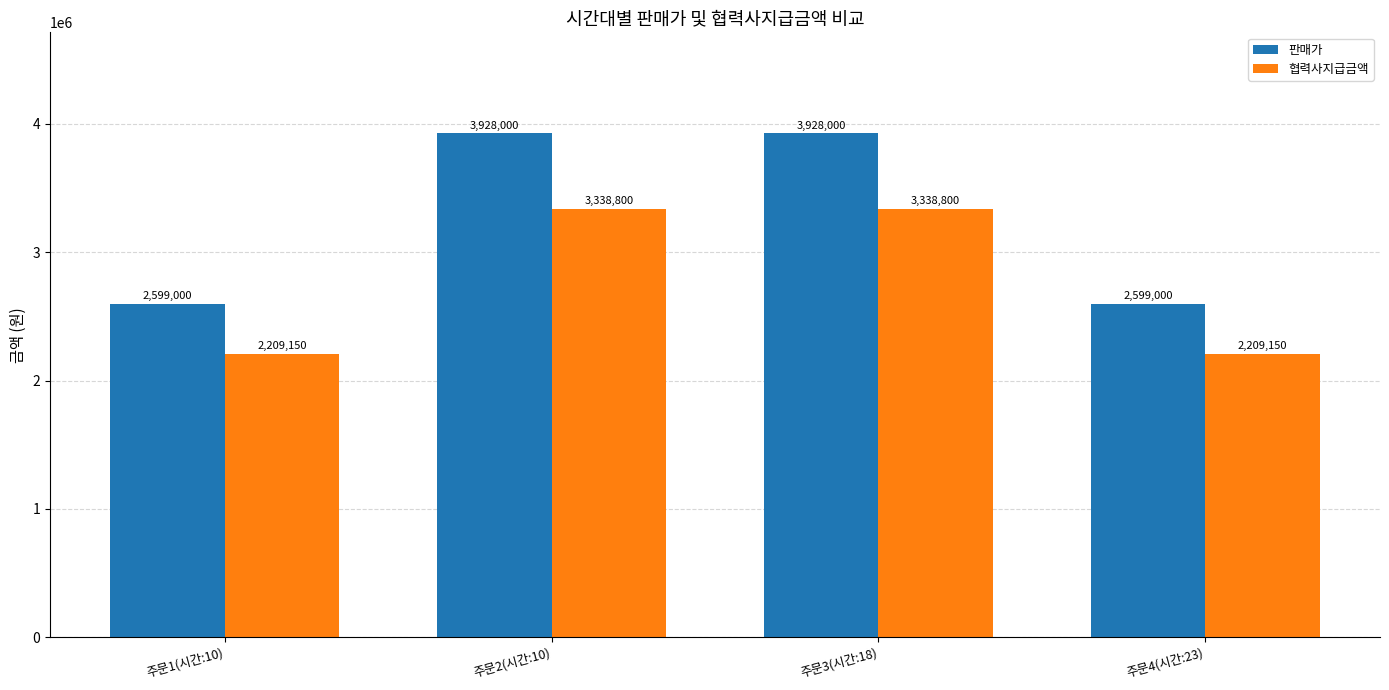

What is the total value across all series at 주문1(시간:10)?

4808150